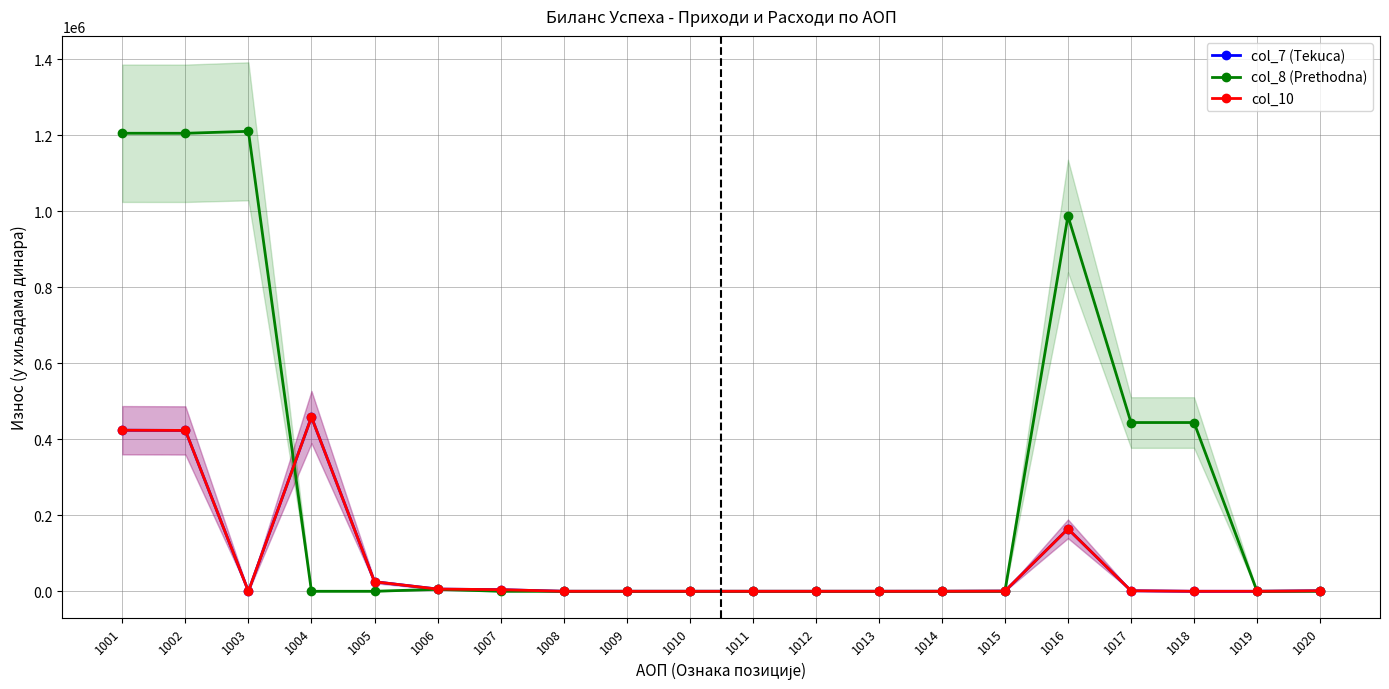

Reading left to right, extract all data points from this chart.

col_7 (Tekuca): 1001=423665	1002=423131	1003=0	1004=458299	1005=25100	1006=5816	1007=4252	1008=0	1009=0	1010=0	1011=0	1012=0	1013=0	1014=71	1015=463	1016=164244	1017=1383	1018=0	1019=0	1020=1377
col_8 (Prethodna): 1001=1204840	1002=1204737	1003=1209898	1004=0	1005=0	1006=5161	1007=0	1008=0	1009=0	1010=0	1011=0	1012=0	1013=0	1014=0	1015=103	1016=987221	1017=443898	1018=443898	1019=0	1020=0
col_10: 1001=423664	1002=423131	1003=0	1004=458299	1005=25100	1006=5816	1007=4252	1008=0	1009=0	1010=0	1011=0	1012=0	1013=0	1014=71	1015=463	1016=164244	1017=1383	1018=0	1019=0	1020=1377